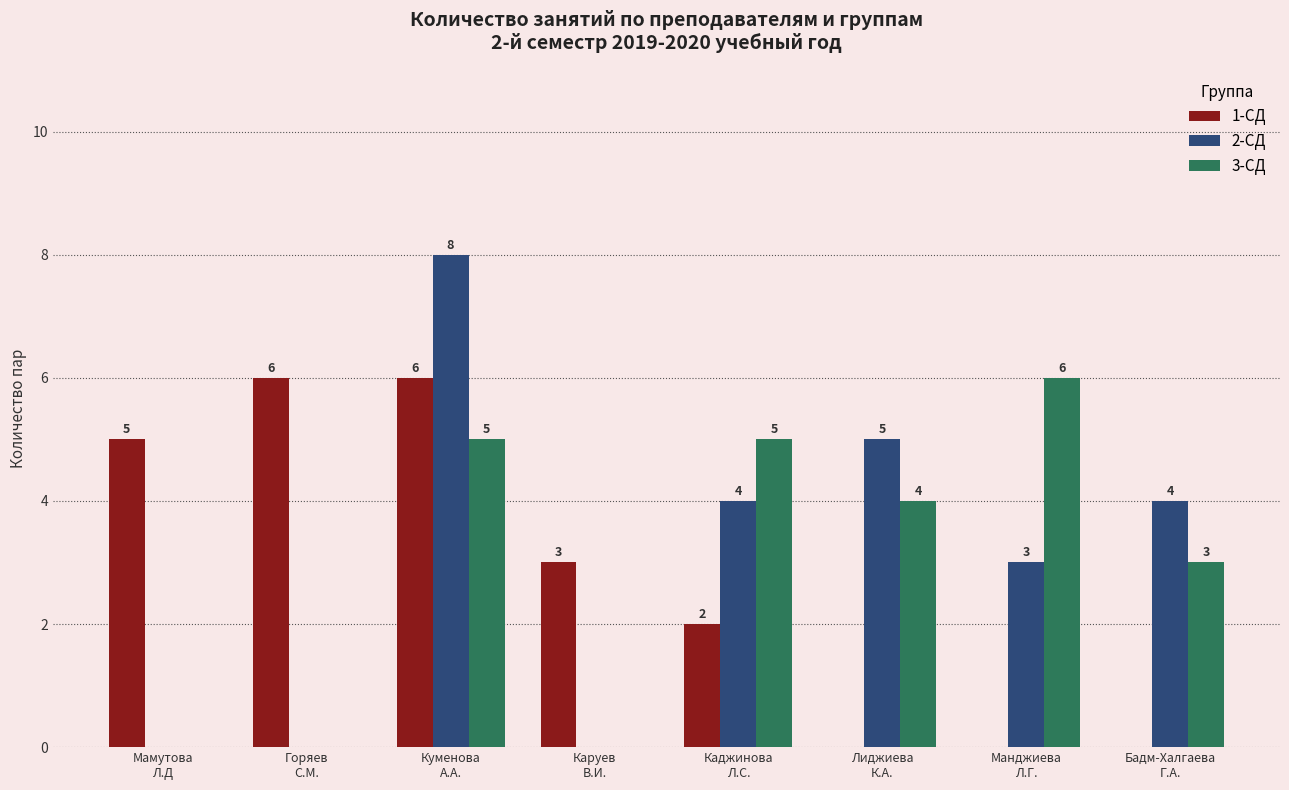

Reading right to left, list all the values displayed in this chart.

1-СД: Бадм-Халгаева
Г.А.=0	Манджиева
Л.Г.=0	Лиджиева
К.А.=0	Каджинова
Л.С.=2	Каруев
В.И.=3	Куменова
А.А.=6	Горяев
С.М.=6	Мамутова
Л.Д=5
2-СД: Бадм-Халгаева
Г.А.=4	Манджиева
Л.Г.=3	Лиджиева
К.А.=5	Каджинова
Л.С.=4	Каруев
В.И.=0	Куменова
А.А.=8	Горяев
С.М.=0	Мамутова
Л.Д=0
3-СД: Бадм-Халгаева
Г.А.=3	Манджиева
Л.Г.=6	Лиджиева
К.А.=4	Каджинова
Л.С.=5	Каруев
В.И.=0	Куменова
А.А.=5	Горяев
С.М.=0	Мамутова
Л.Д=0